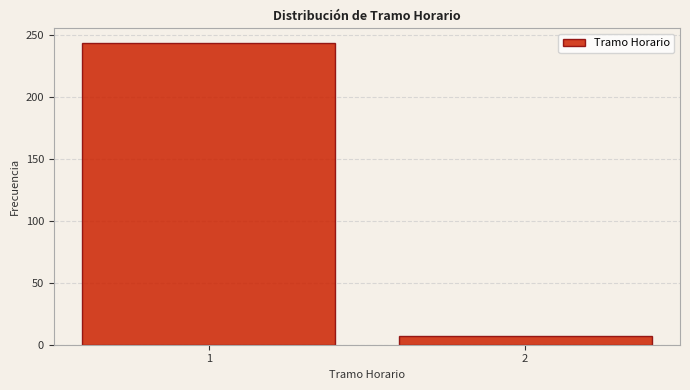

Reading right to left, list all the values displayed in this chart.

7	243